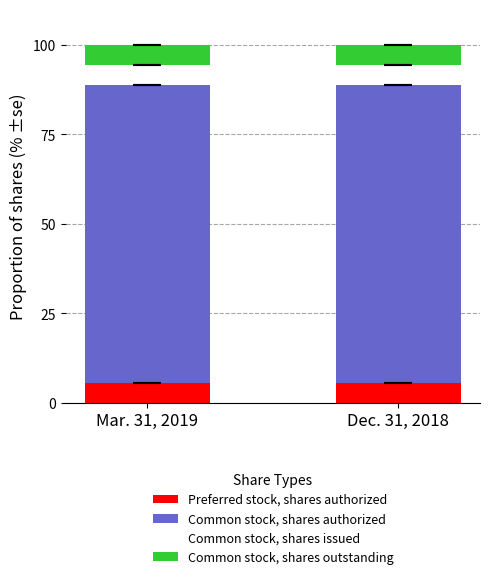

What is the sum of all Preferred stock, shares authorized values?

11.1